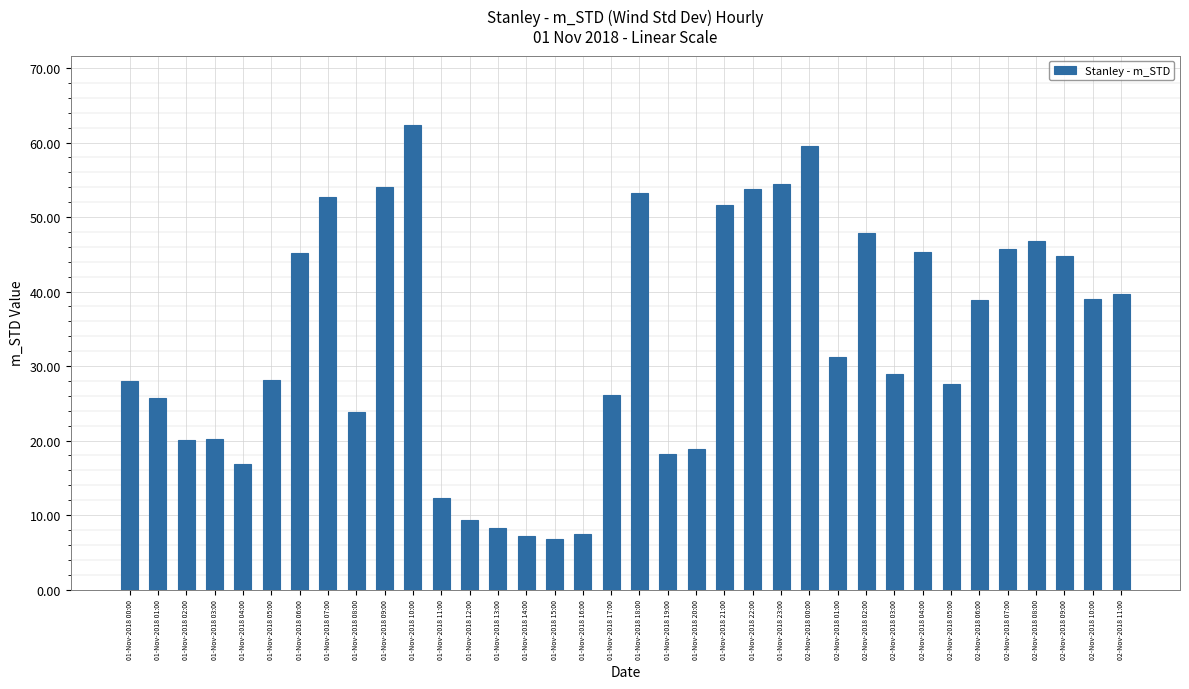

What is the maximum value shown in the chart?

62.3